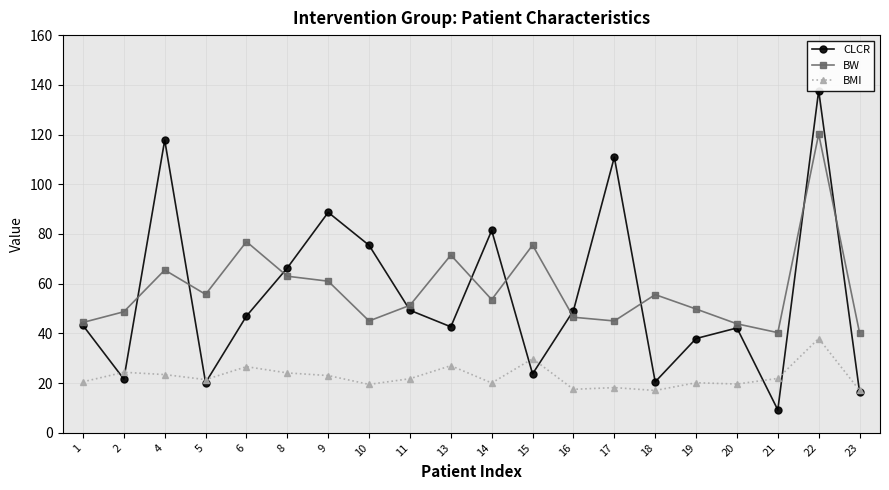

Reading left to right, extract all data points from this chart.

CLCR: 1=43.2	2=21.6	4=117.8	5=20.2	6=47.0	8=66.3	9=88.7	10=75.4	11=49.3	13=42.6	14=81.4	15=23.7	16=49.2	17=110.9	18=20.5	19=37.9	20=42.2	21=9.2	22=137.7	23=16.4
BW: 1=44.4	2=48.7	4=65.5	5=55.7	6=76.9	8=63.0	9=61.0	10=45.0	11=51.3	13=71.5	14=53.6	15=75.5	16=46.5	17=45.0	18=55.6	19=49.8	20=43.9	21=40.3	22=120.2	23=40.2
BMI: 1=20.5	2=24.4	4=23.4	5=21.4	6=26.6	8=24.1	9=23.0	10=19.5	11=21.8	13=27.0	14=20.1	15=29.8	16=17.5	17=18.2	18=17.0	19=20.1	20=19.6	21=21.9	22=37.9	23=17.1